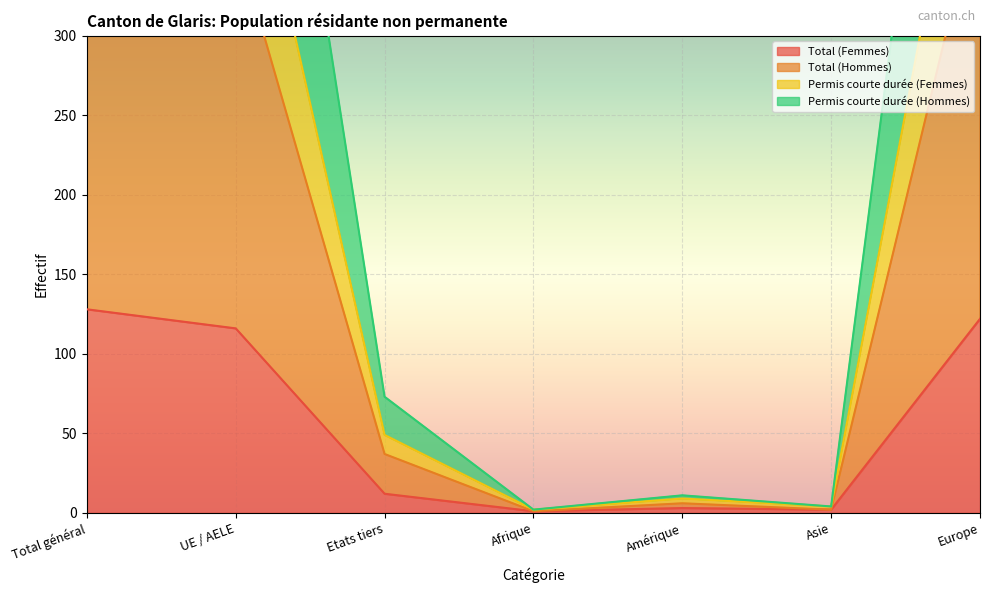

What are all the series names shown in the legend?

Total (Femmes), Total (Hommes), Permis courte durée (Femmes), Permis courte durée (Hommes)